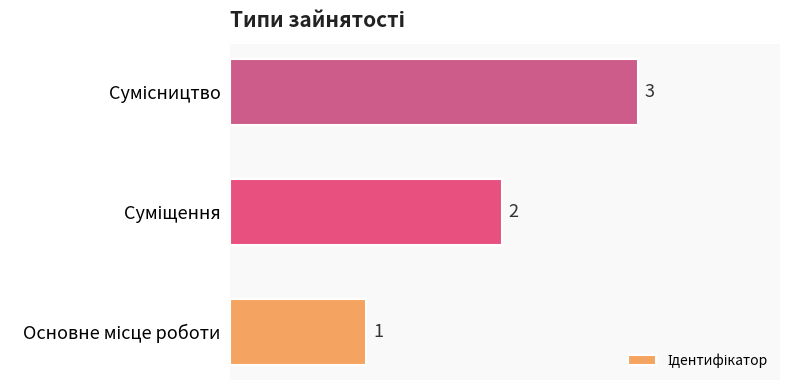

Count the values in the range 1 to 3.

3